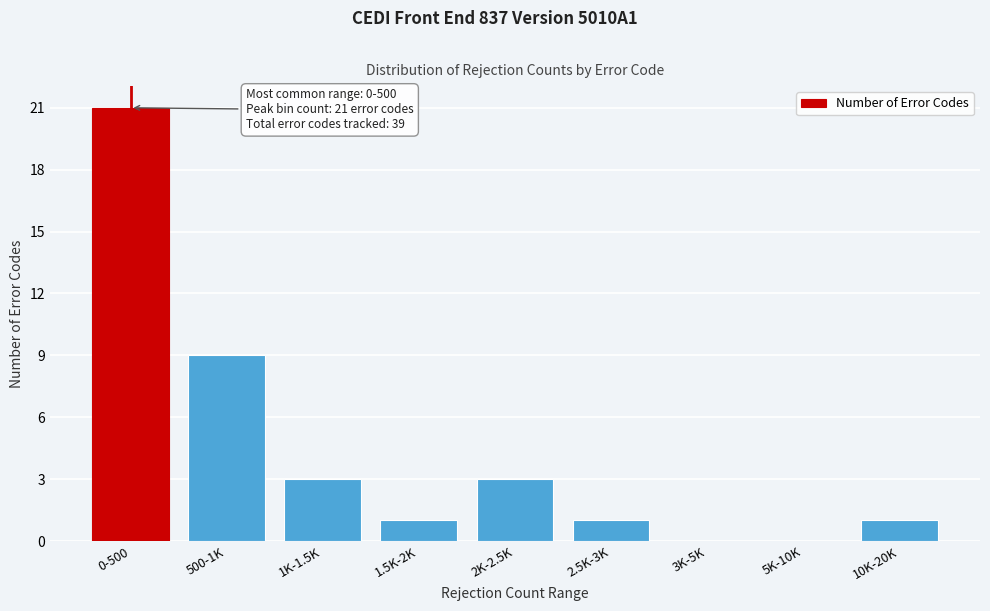

Reading right to left, extract all data points from this chart.

10K-20K=1	5K-10K=0	3K-5K=0	2.5K-3K=1	2K-2.5K=3	1.5K-2K=1	1K-1.5K=3	500-1K=9	0-500=21